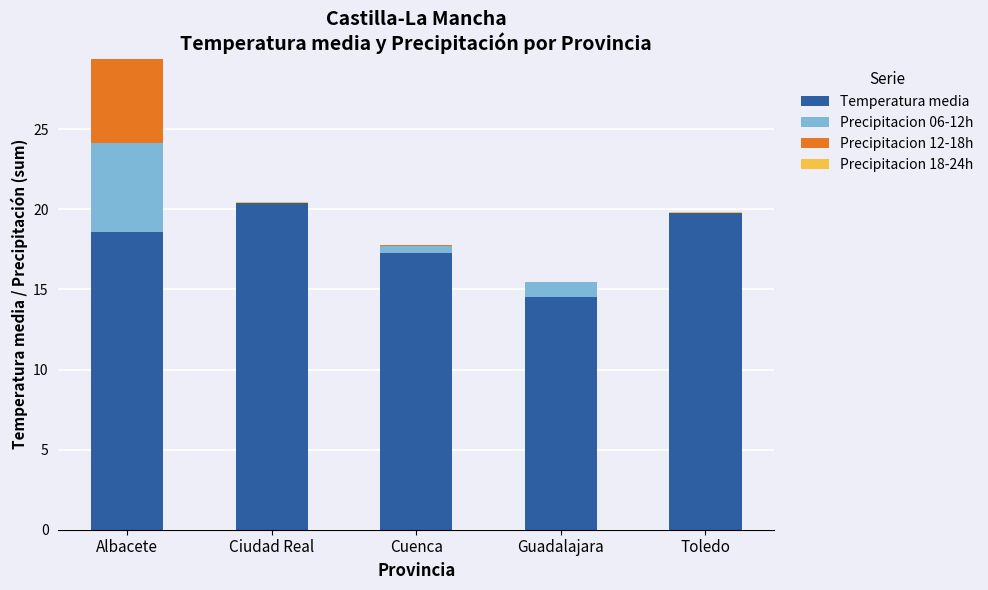

How many distinct data groups are displayed?

4